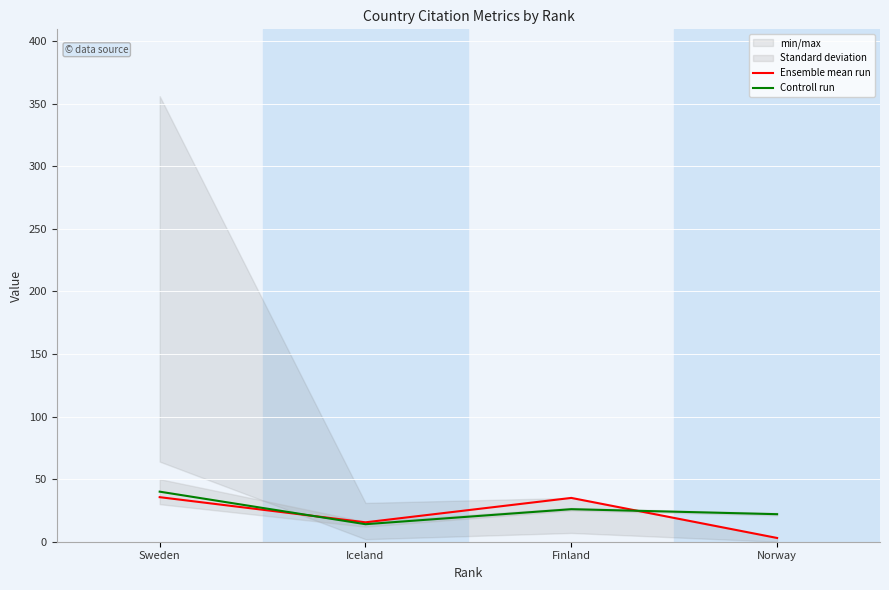

True or false: Ensemble mean run has more than 0 interior local peaks.

True